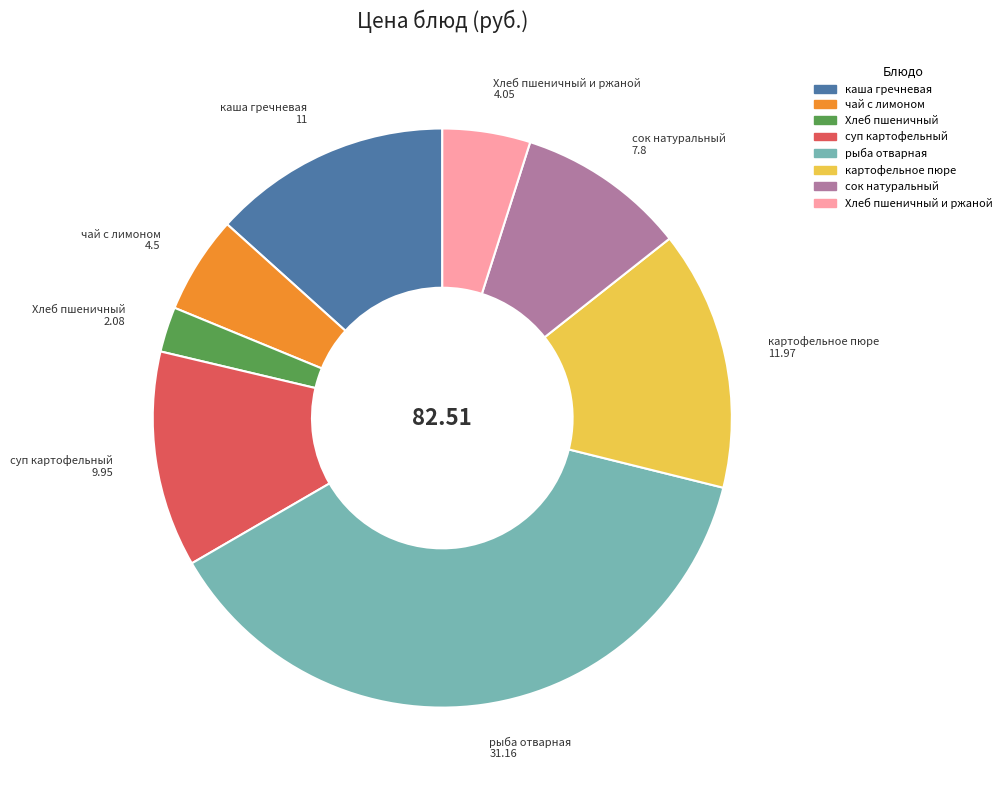

Does any single category account for the majority?

No